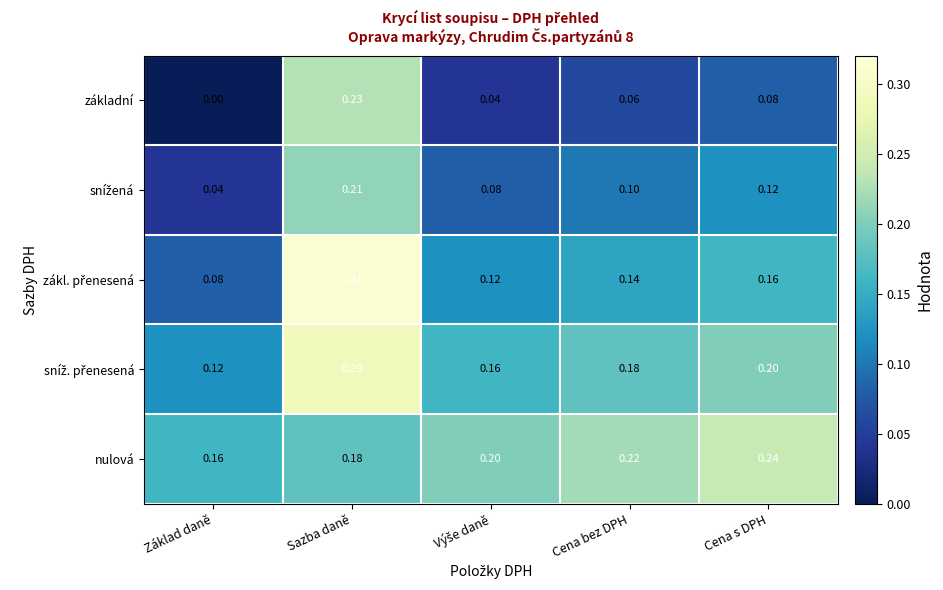

Where is základní nearest to the value 0?

Základ daně